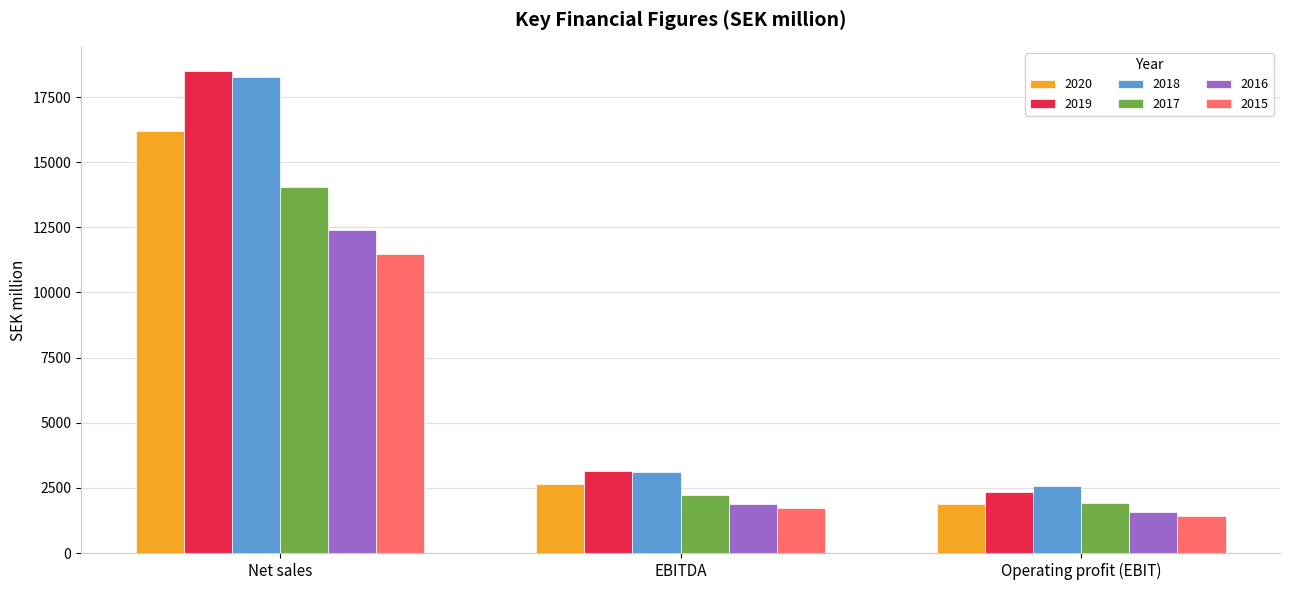

What is the spread (max minus min) of values at EBITDA?

1428